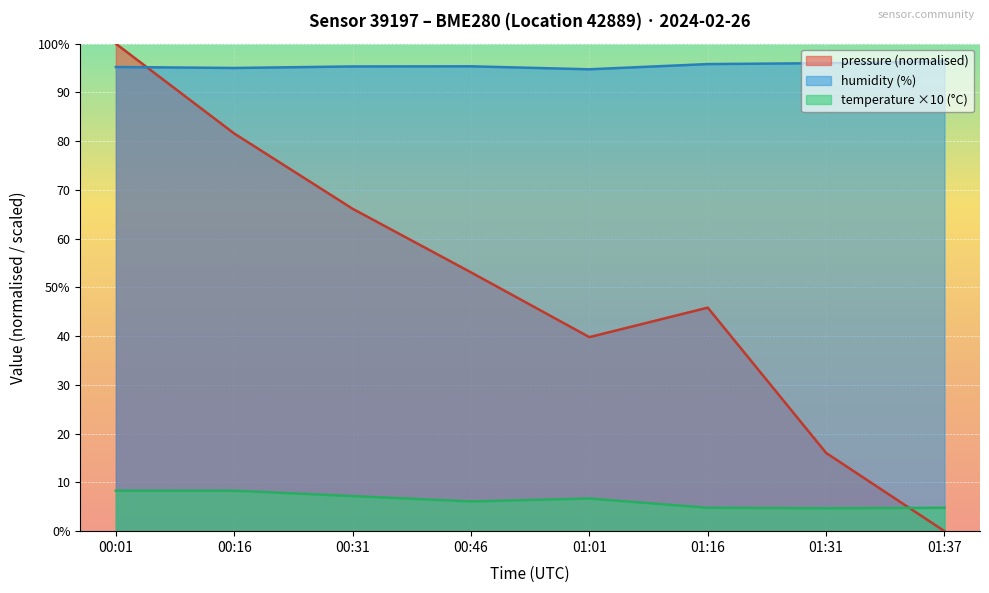

List the labels in order of temperature value, largest first.

00:01, 00:16, 00:31, 01:01, 00:46, 01:16, 01:37, 01:31